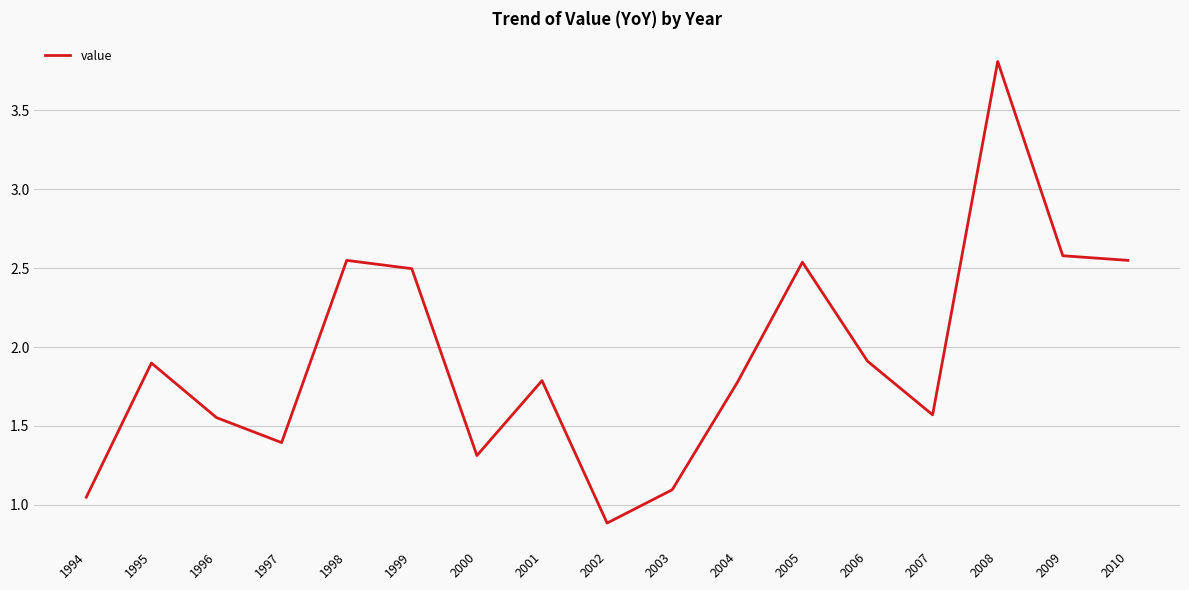

At which label does the data first exceed 1?

1994